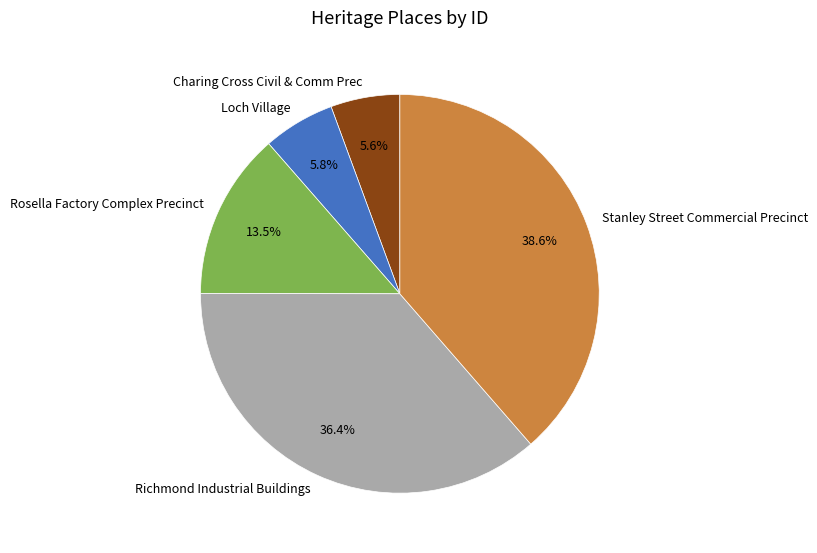

What is the total percentage of Charing Cross Civil & Comm Prec and Loch Village?

11.4%